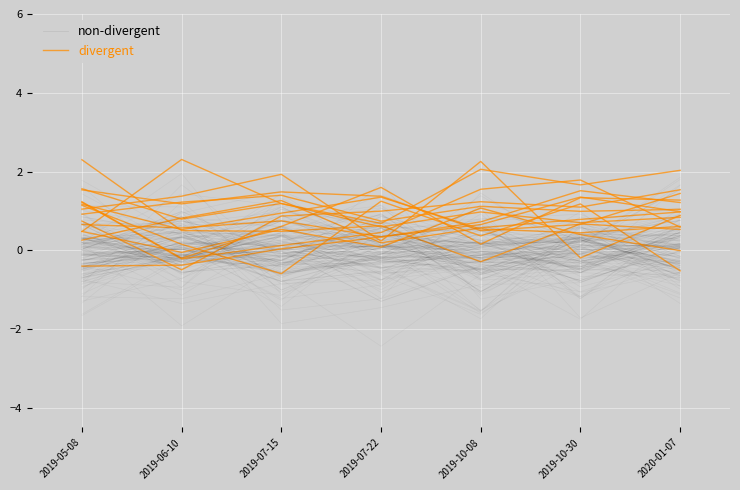

Where is the first local minimum for divergent?

2019-07-22